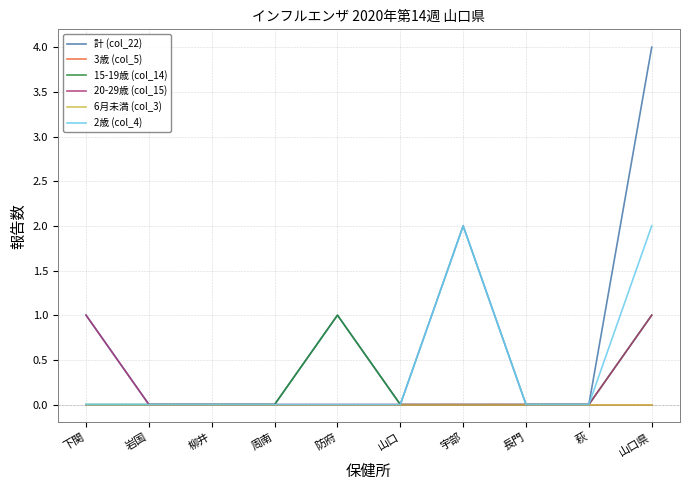

Is this an area chart (filled region under the line)?

No